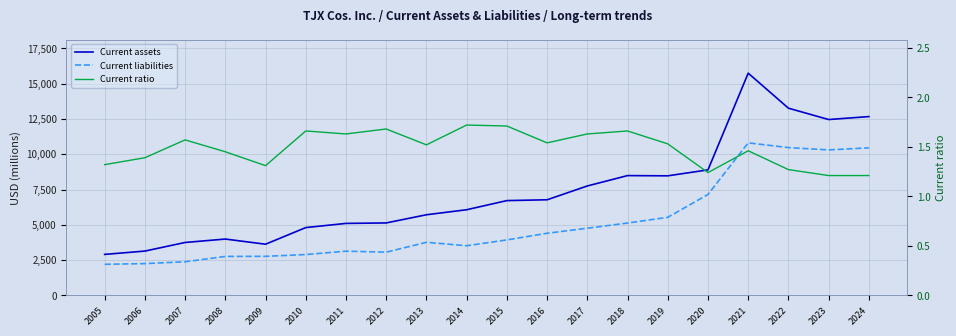

List the series in order of their peak value, lowest first.

Current ratio, Current liabilities, Current assets